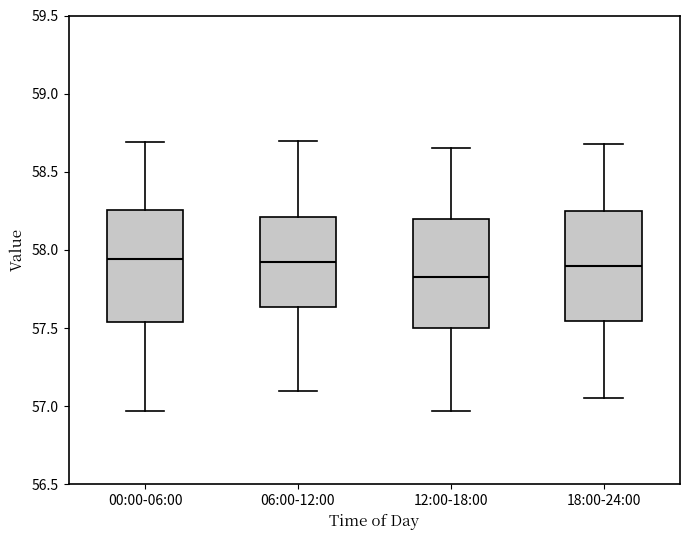

Reading left to right, transcribe this box plot: for each box, give where its median line is, the range the box spans, and where its two whiskers end, as read against the y-axis. The values are not printed on the chart, so give them approximately, as read against the axis.

00:00-06:00: median 57.95, box 57.55 to 58.25, whiskers 56.95 to 58.70
06:00-12:00: median 57.95, box 57.65 to 58.20, whiskers 57.10 to 58.70
12:00-18:00: median 57.85, box 57.50 to 58.20, whiskers 56.95 to 58.65
18:00-24:00: median 57.90, box 57.55 to 58.25, whiskers 57.05 to 58.70